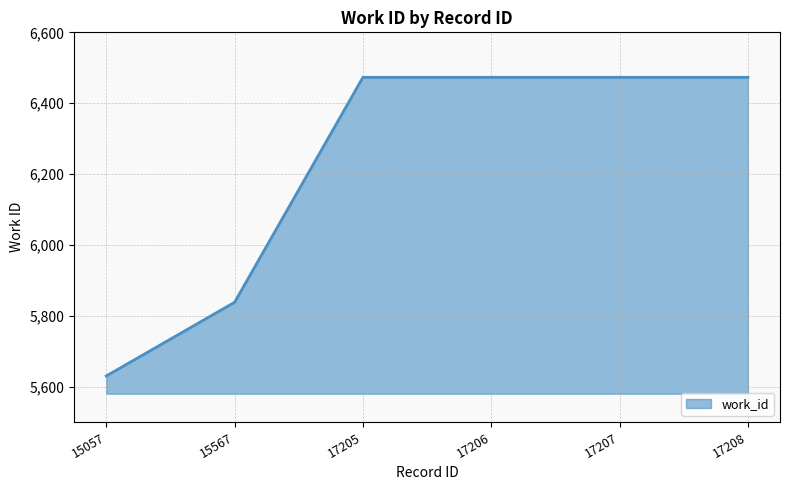

What is the change in value from 15057 to 17206?

+843